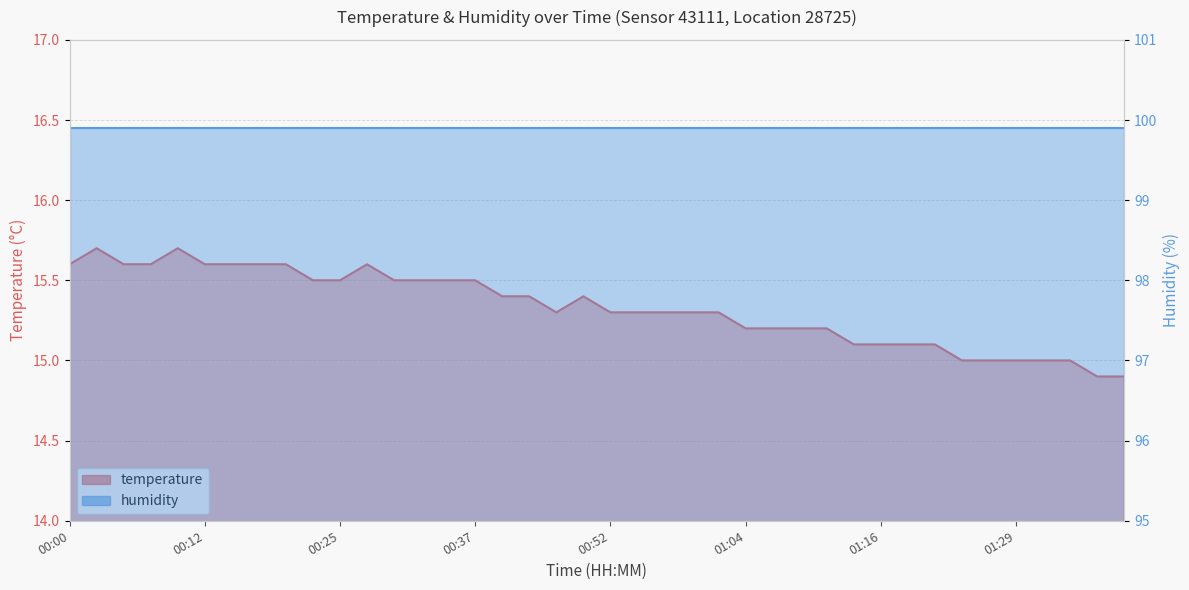

The chart shows a value of 15.0 at 01:24. True or false?

True